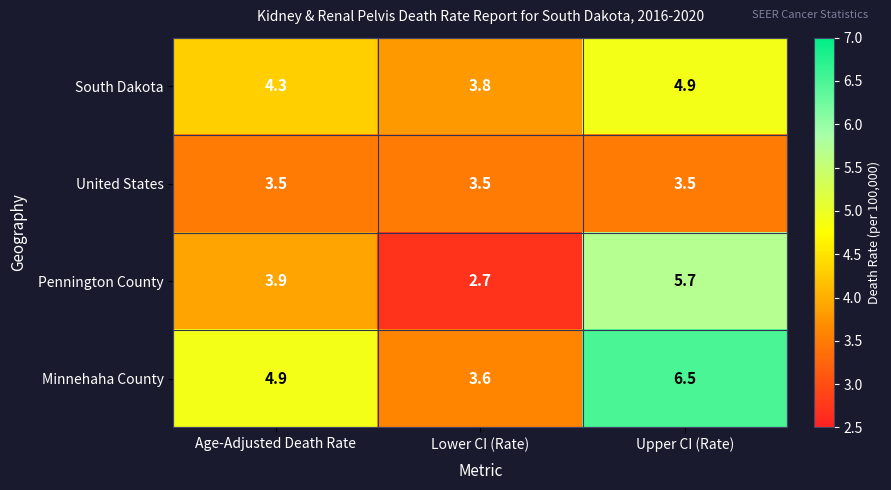

What is the average value of the Pennington County series?

4.1